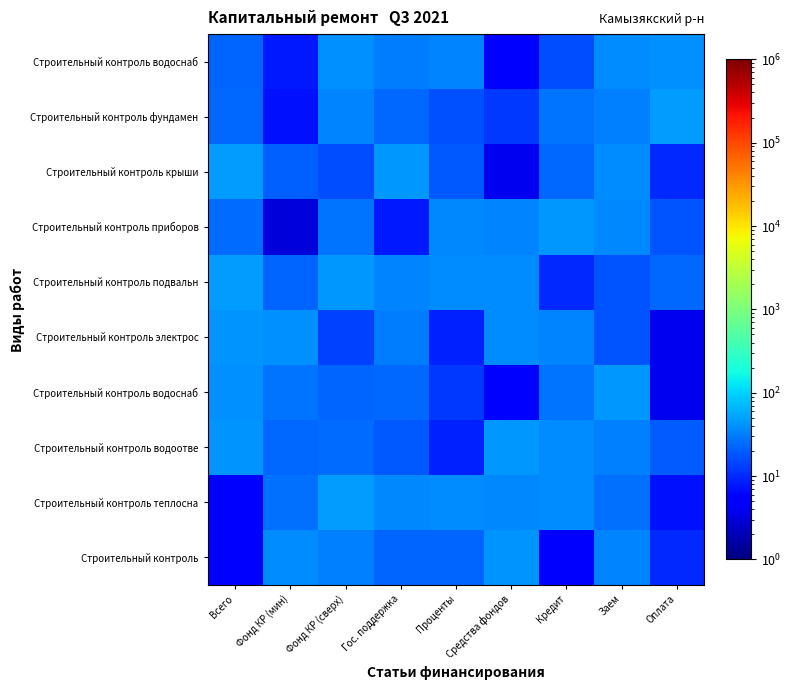

What is the total value across all series at Фонд КР (сверх)?

304